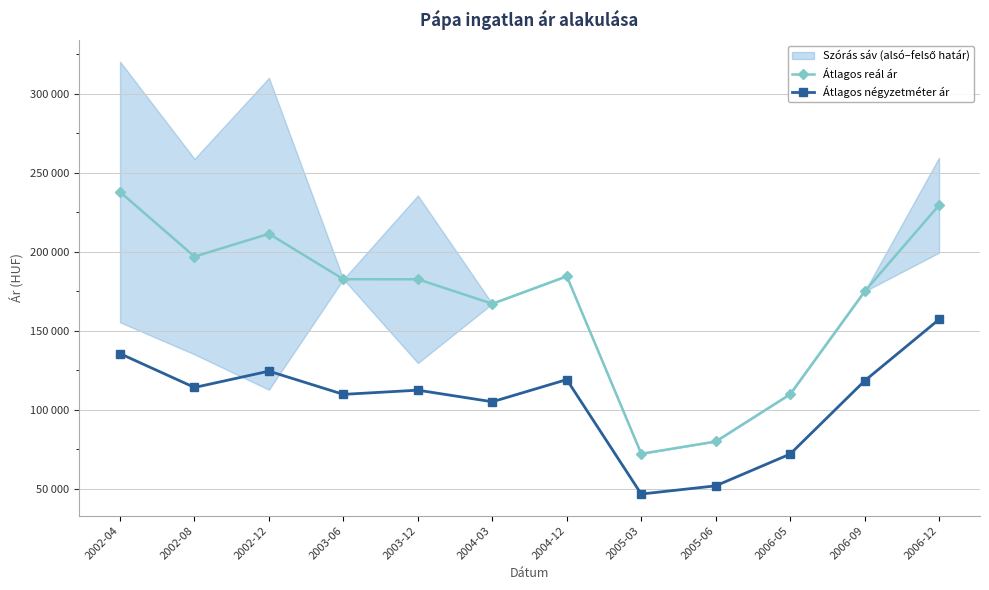

Which series has the largest range (max minus min)?

Átlagos reál ár